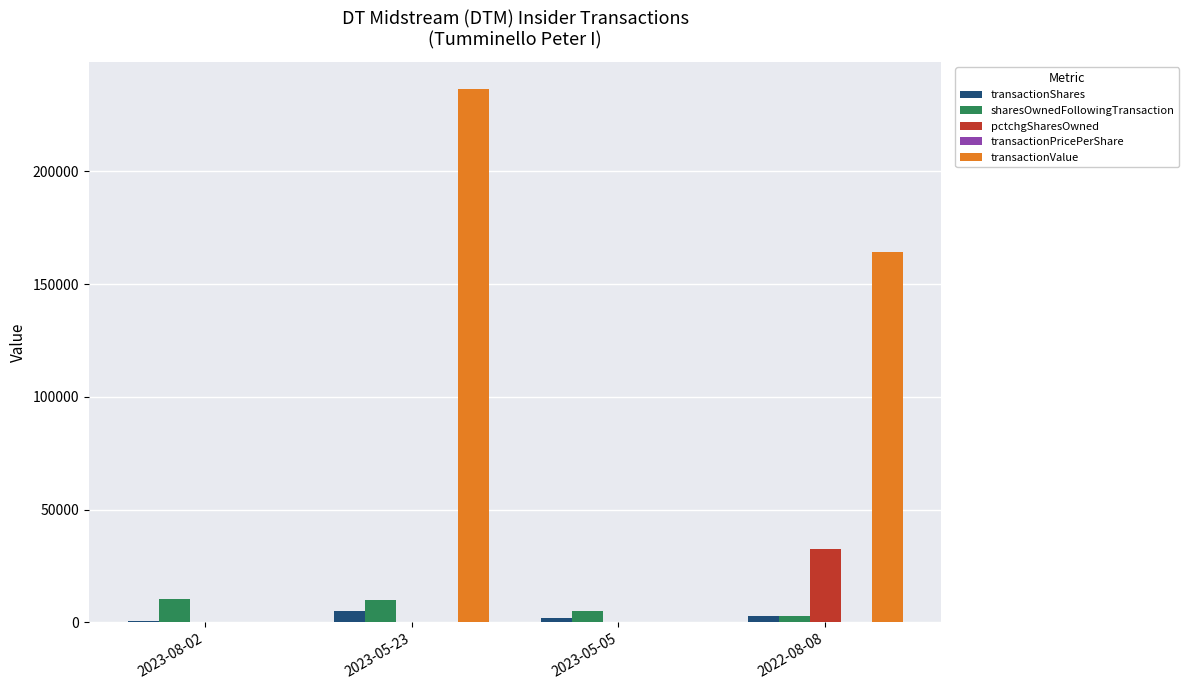

How many series are shown in this chart?

5